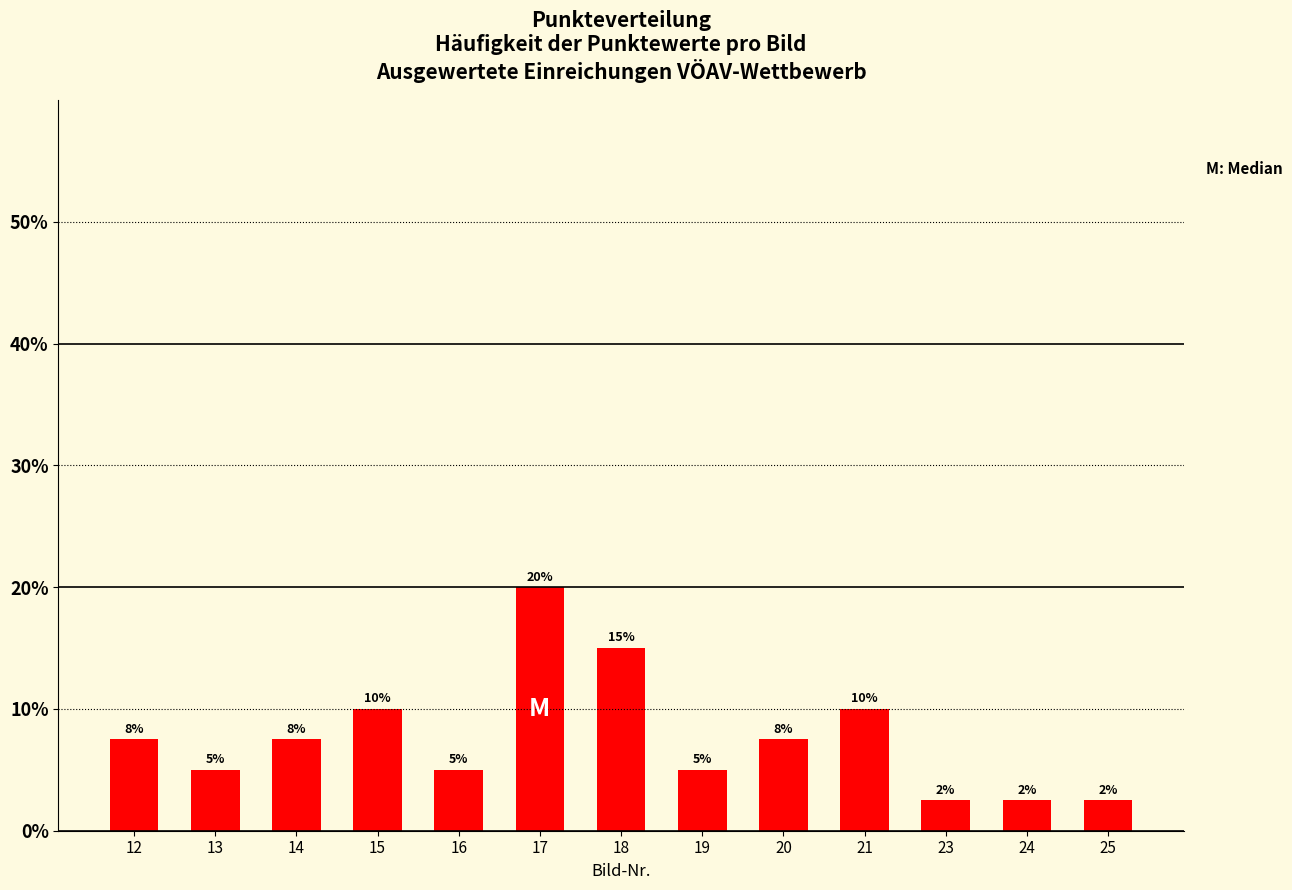

Are the bars horizontal?

No